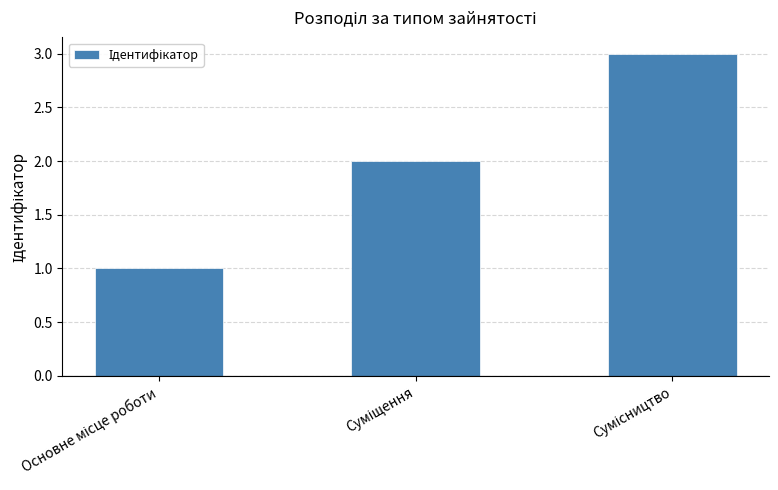

What is the greatest value displayed?

3